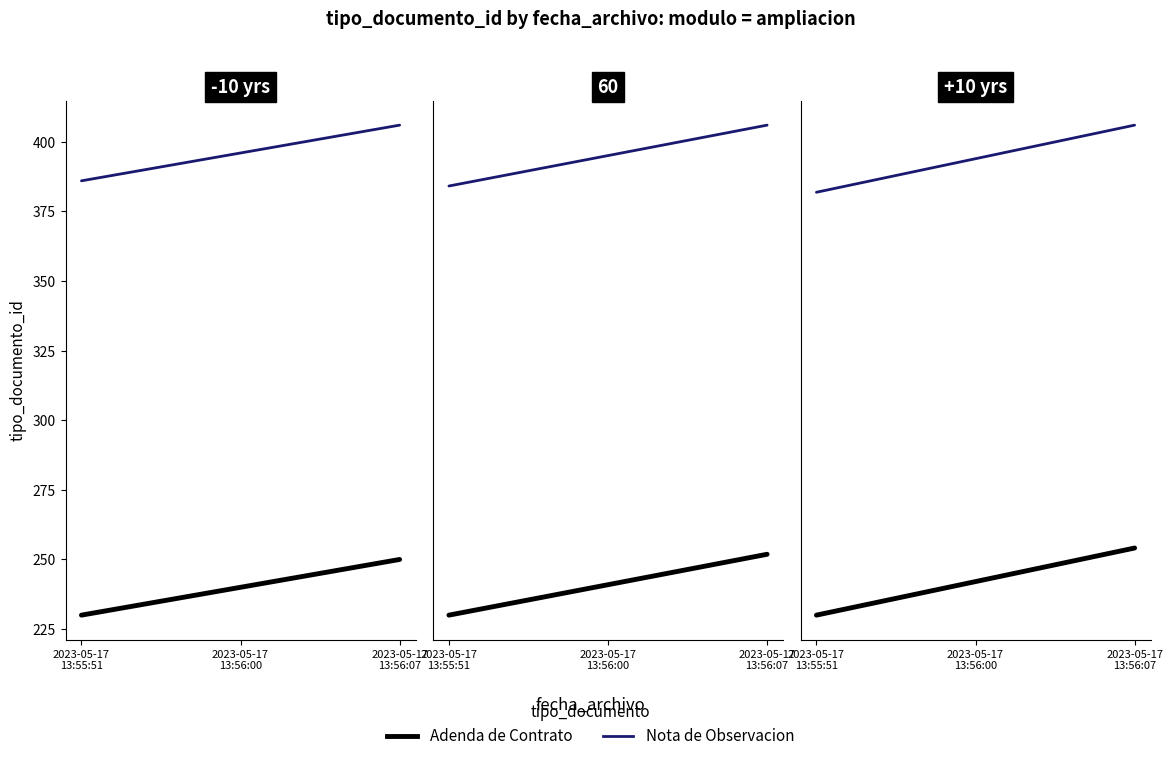

What is the label of the 3rd point from the left?

2023-05-17 13:56:07